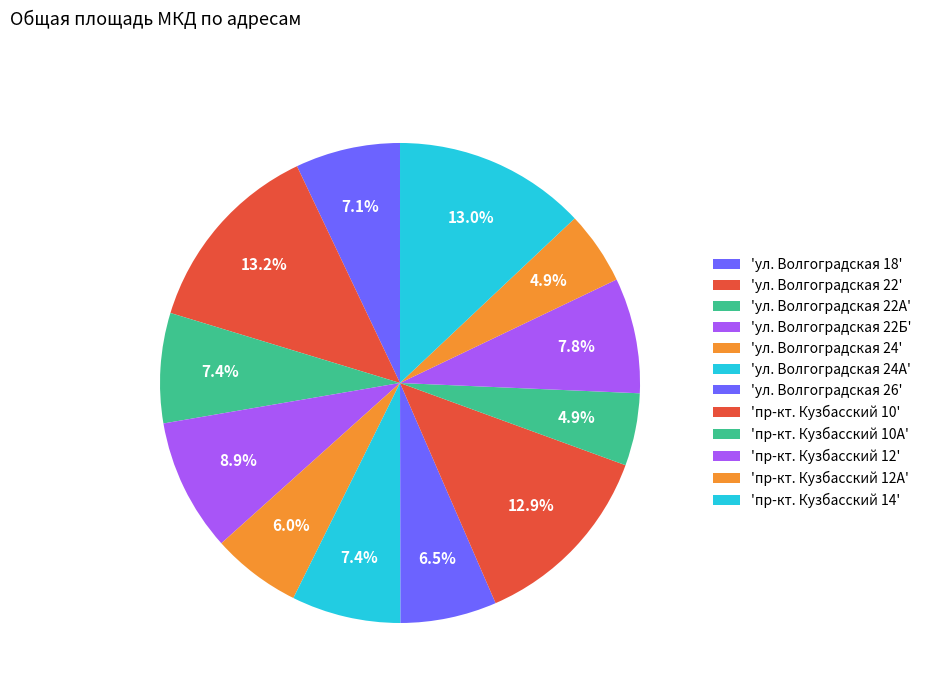

How many slices are in this pie chart?

12